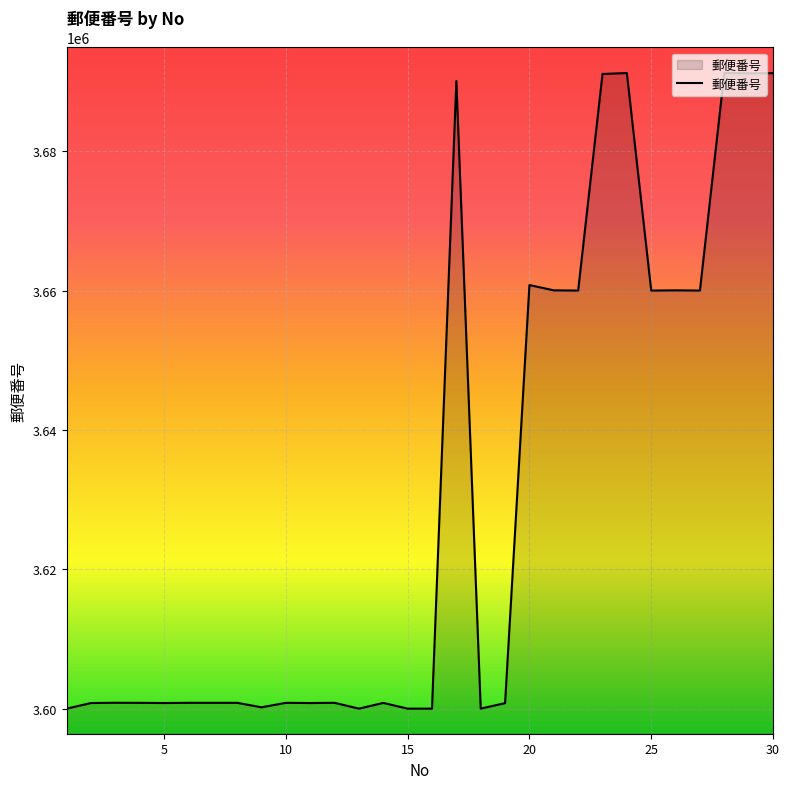

What is the difference between the maximum and minimum values?

91234